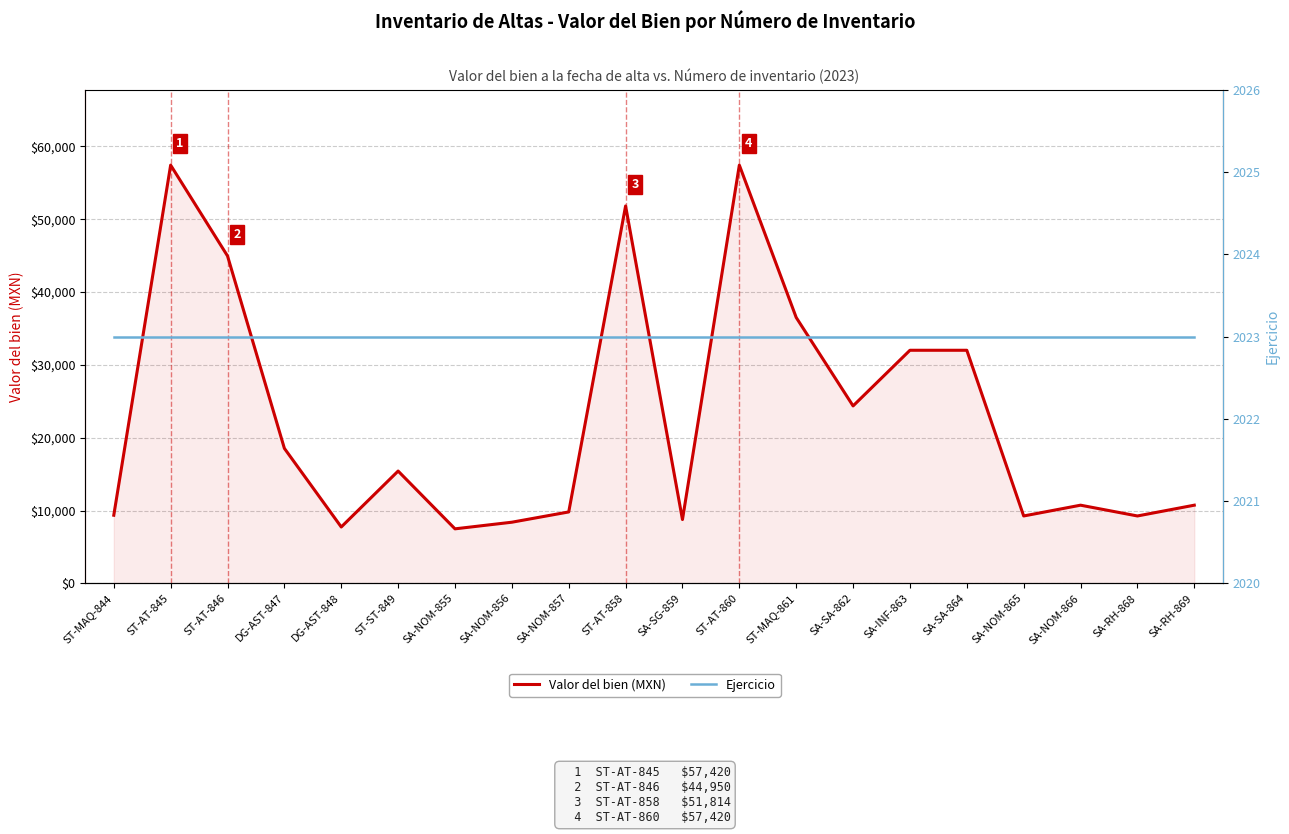

Is the value of Valor del bien (MXN) at SA-NOM-865 greater than the value of Ejercicio at SA-NOM-856?

Yes